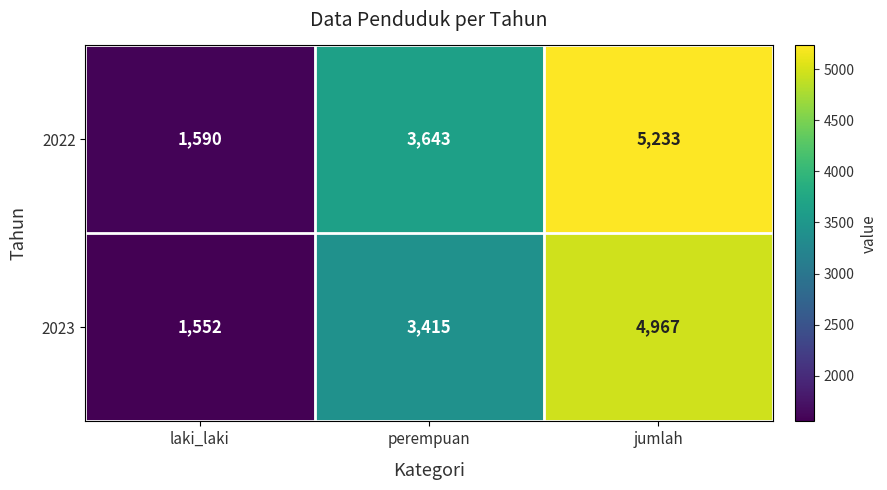

At how many categories does at least one series exceed 5206?

1